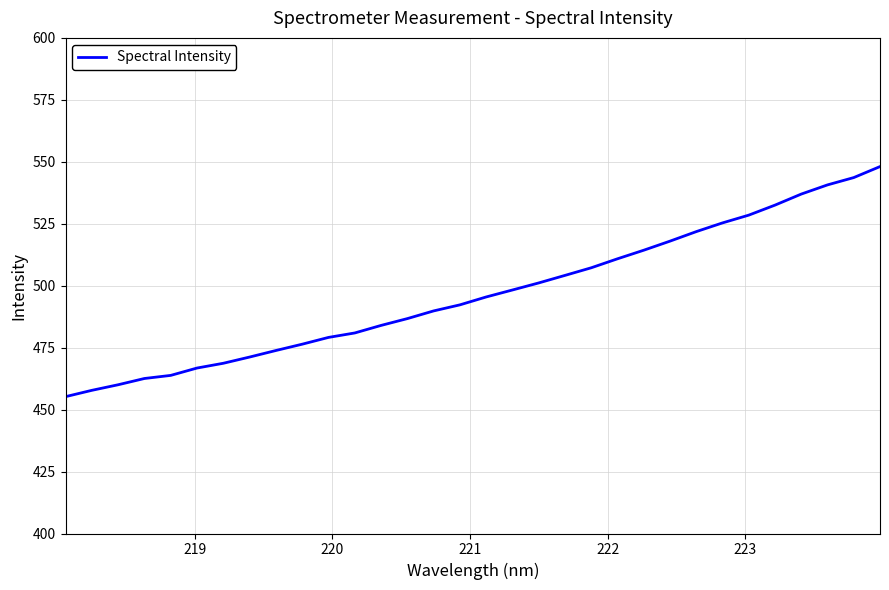

What is the difference between the maximum and minimum values?

92.8